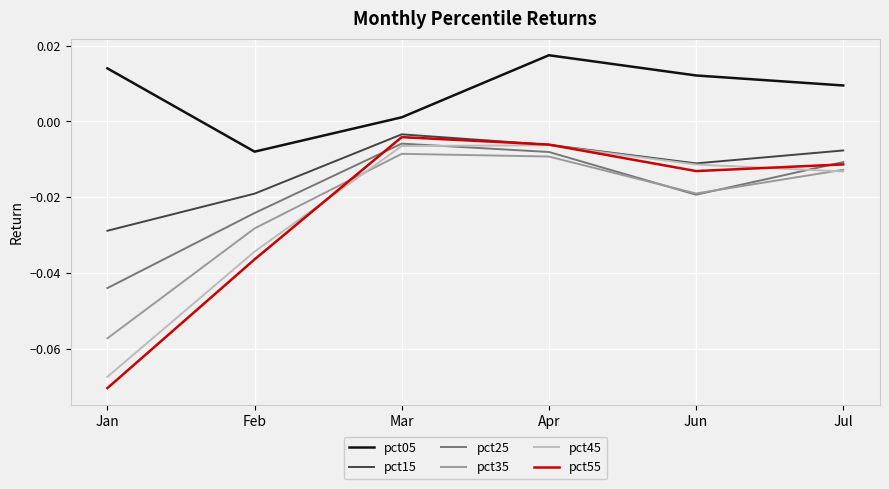

At which category does pct25 reach its first local peak?

Mar